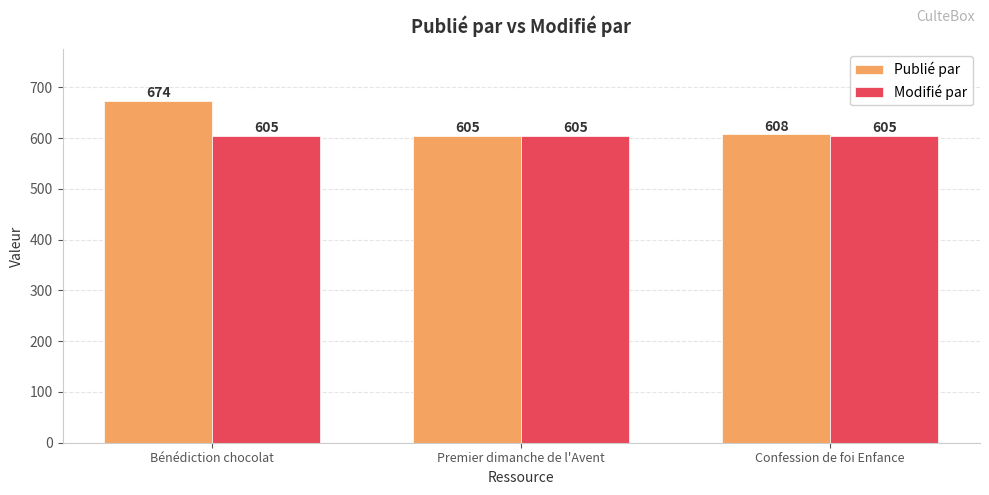

What are all the series names shown in the legend?

Publié par, Modifié par